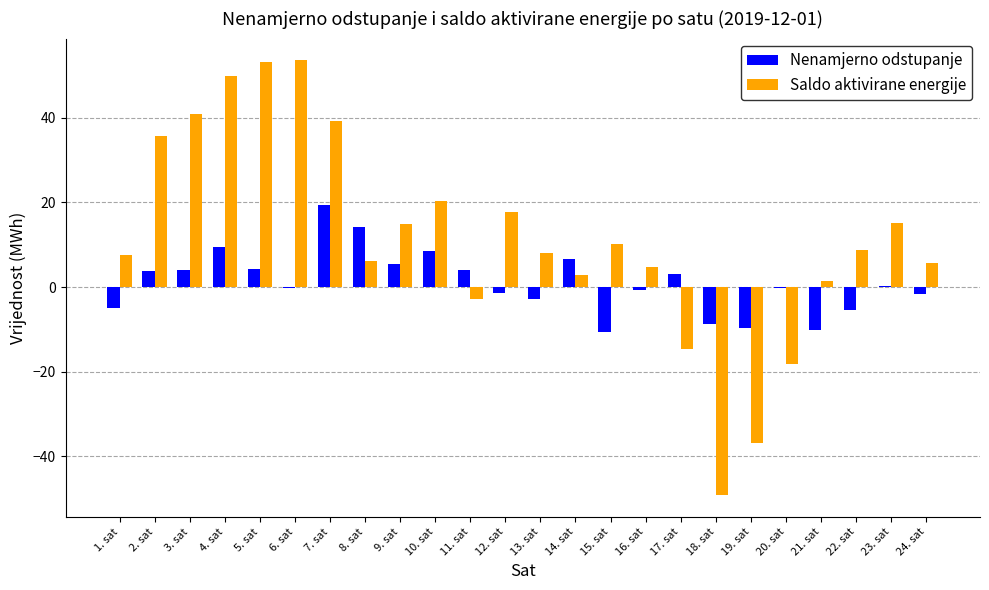

What is the greatest value displayed?

53.6